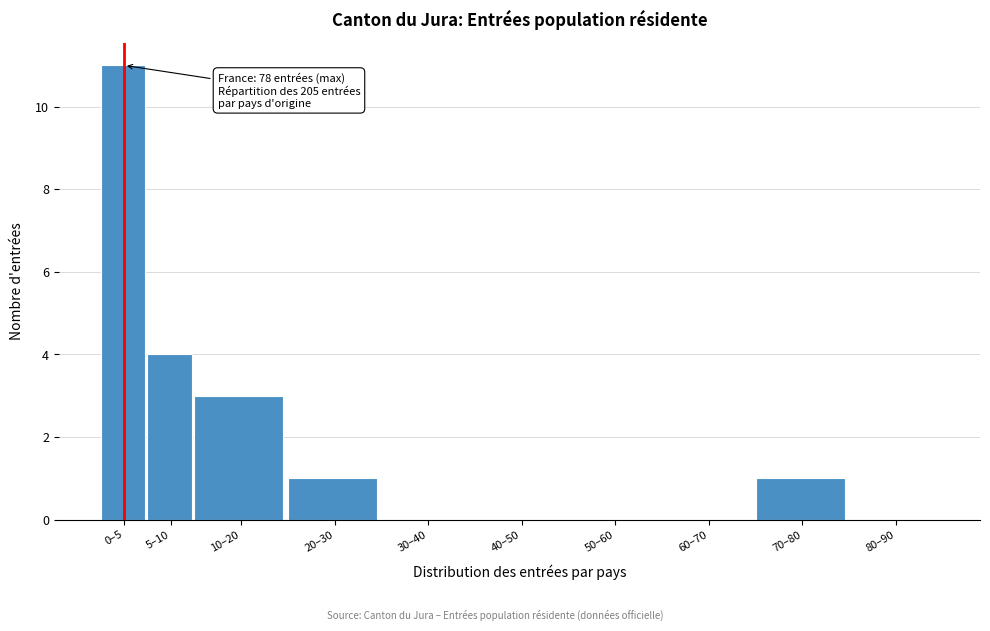

Reading right to left, what are all the values shown in this chart?

80–90=0	70–80=1	60–70=0	50–60=0	40–50=0	30–40=0	20–30=1	10–20=3	5–10=4	0–5=11